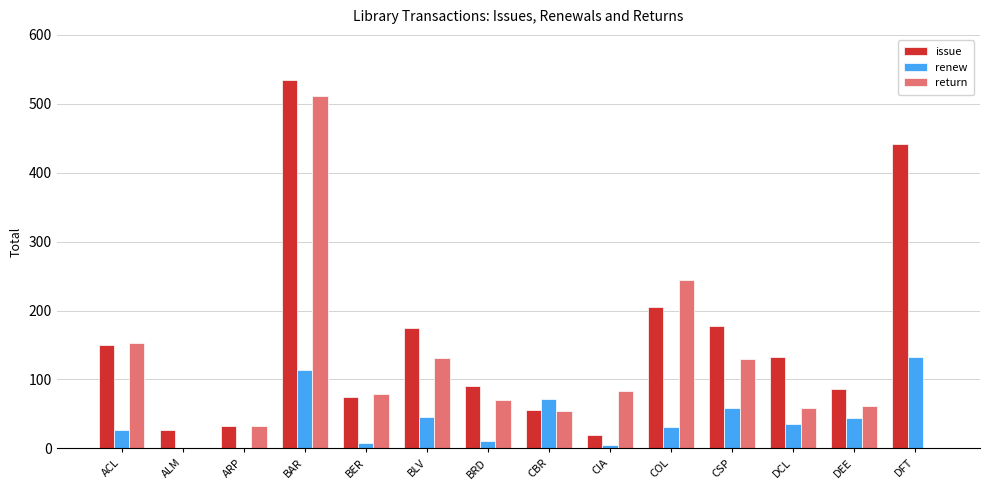

Is it true that return equals 312 at DFT?

False